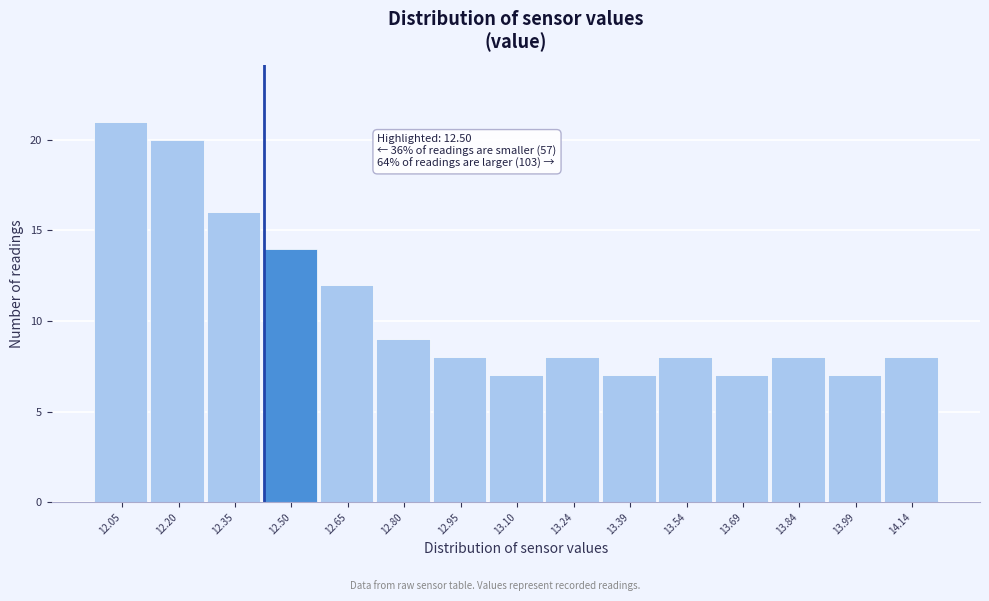

Reading left to right, transcribe all the data shown in this chart.

21	20	16	14	12	9	8	7	8	7	8	7	8	7	8